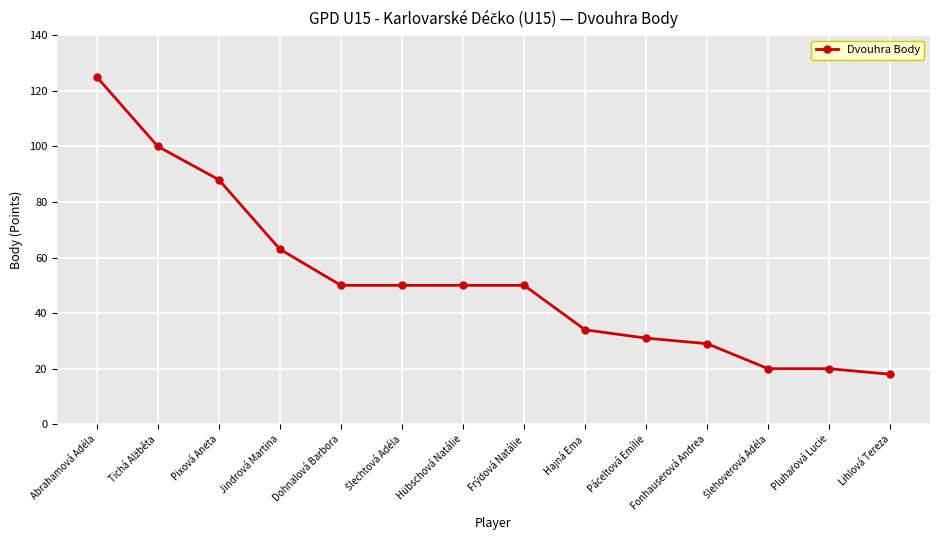

What is the value of the 6th point from the left?

50